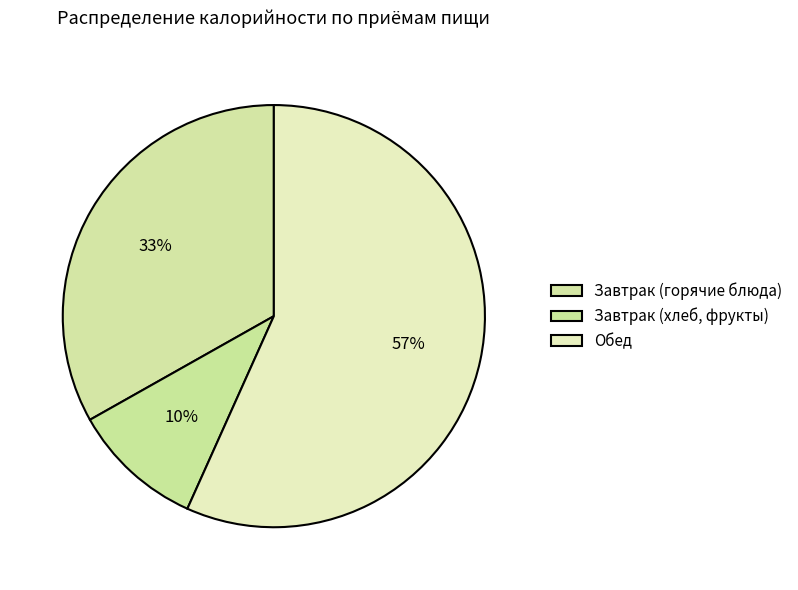

Count the number of slices in the pie.

3